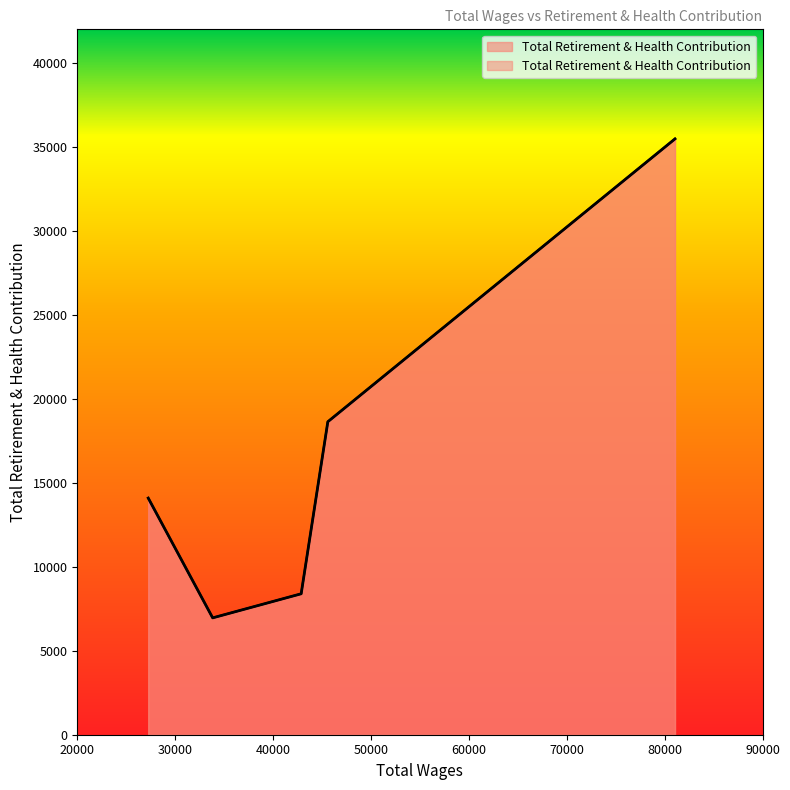

What is the greatest value displayed?

35478